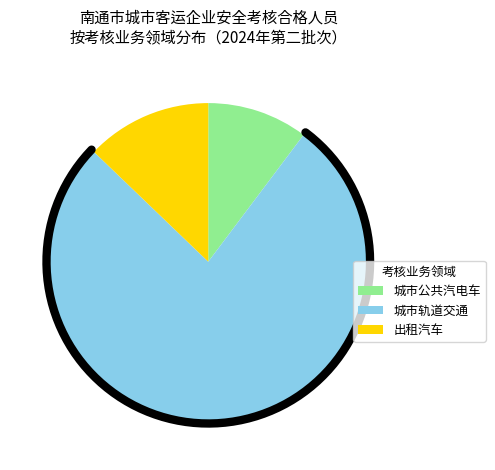

Is there a majority slice in this chart?

Yes